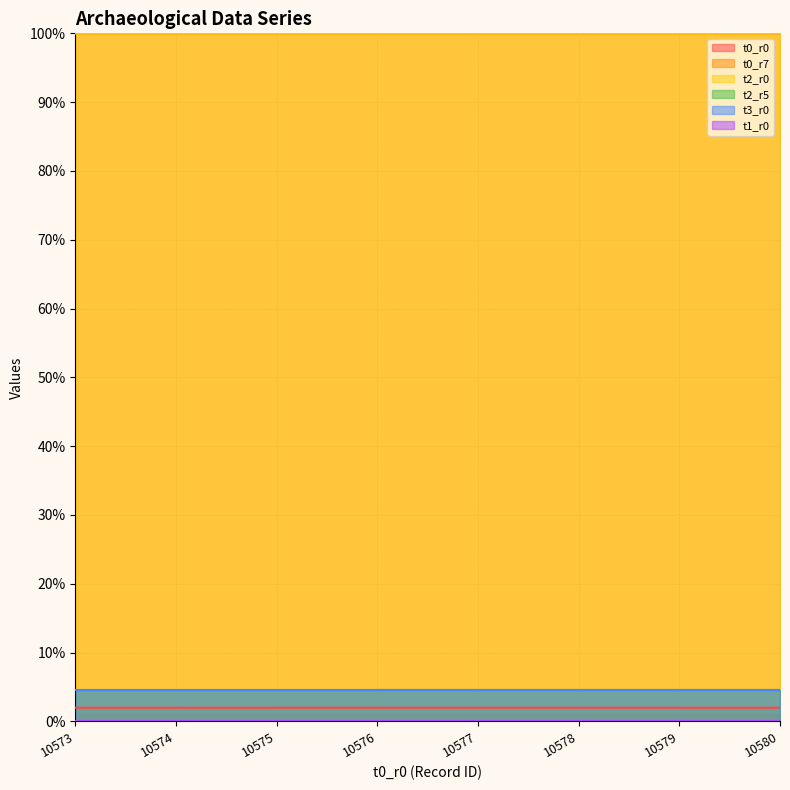

Read the t2_r0 value at 10578.

100.0